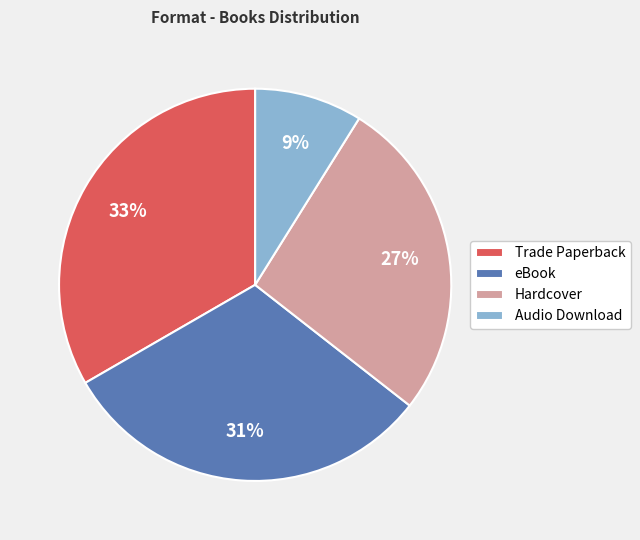

What percentage is the Trade Paperback slice, to the nearest percent?

33%